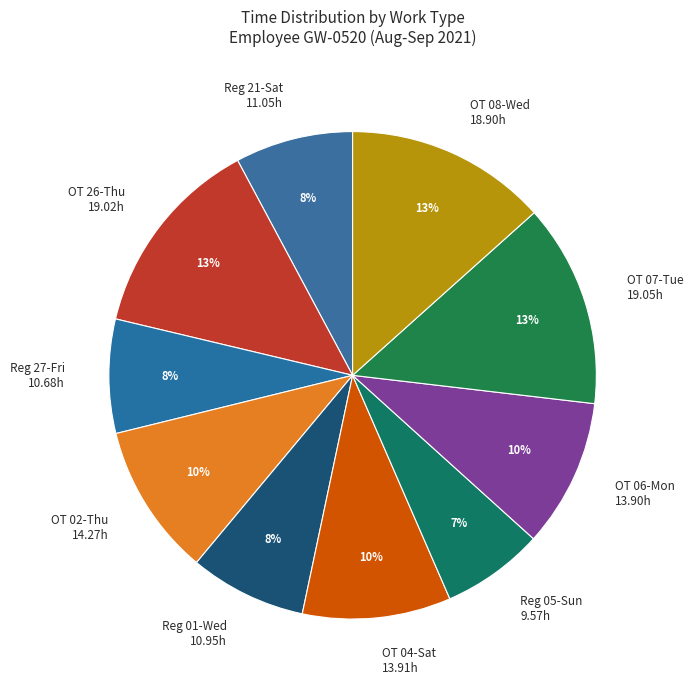

Which category has the smallest portion of the pie?

Reg 05-Sun 9.57h